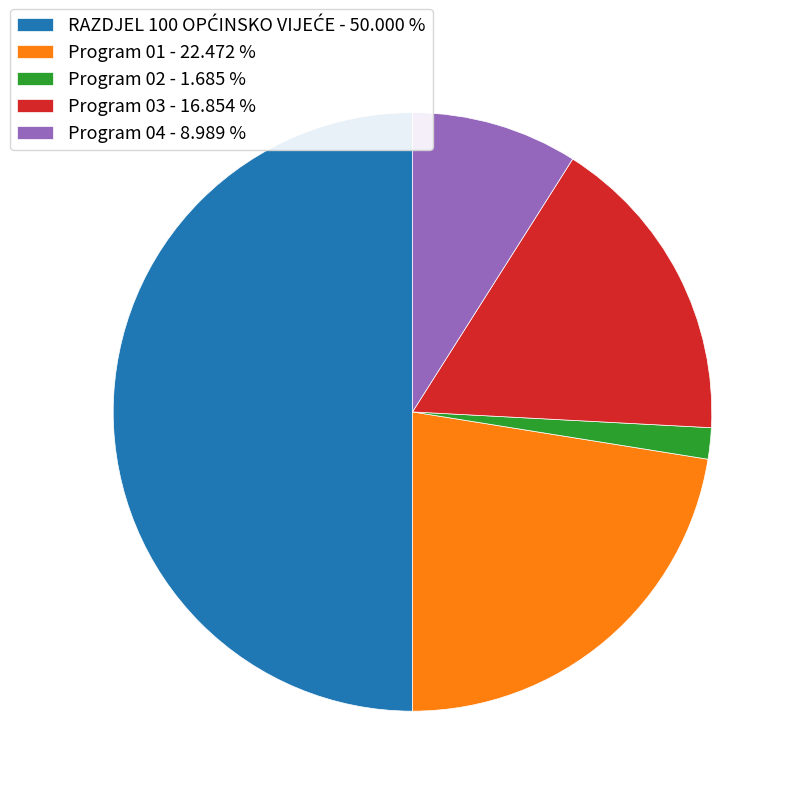

Which category has the smallest portion of the pie?

Program 02